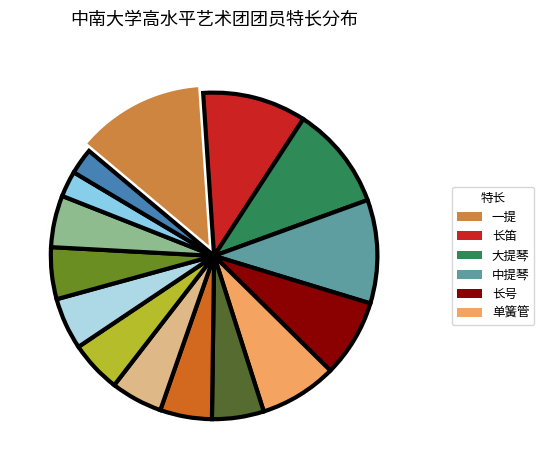

Which slice is the smallest?

双簧管